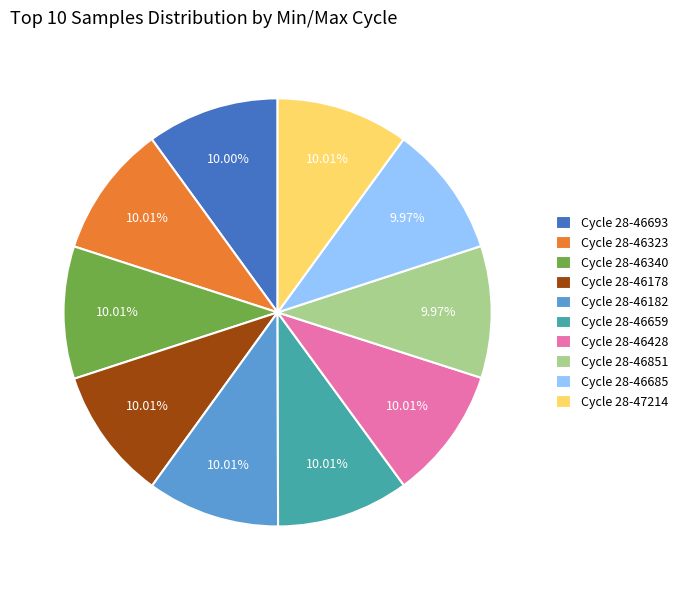

Combined, do Cycle 28-46851 and Cycle 28-46659 account for over 50%?

No